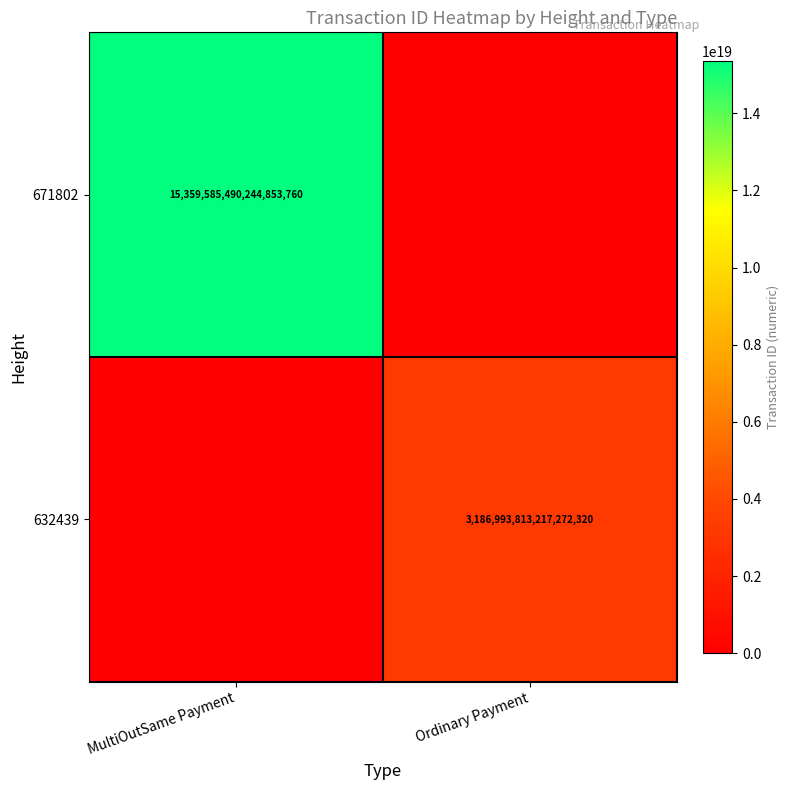

Between MultiOutSame Payment and Ordinary Payment, which is larger?

MultiOutSame Payment